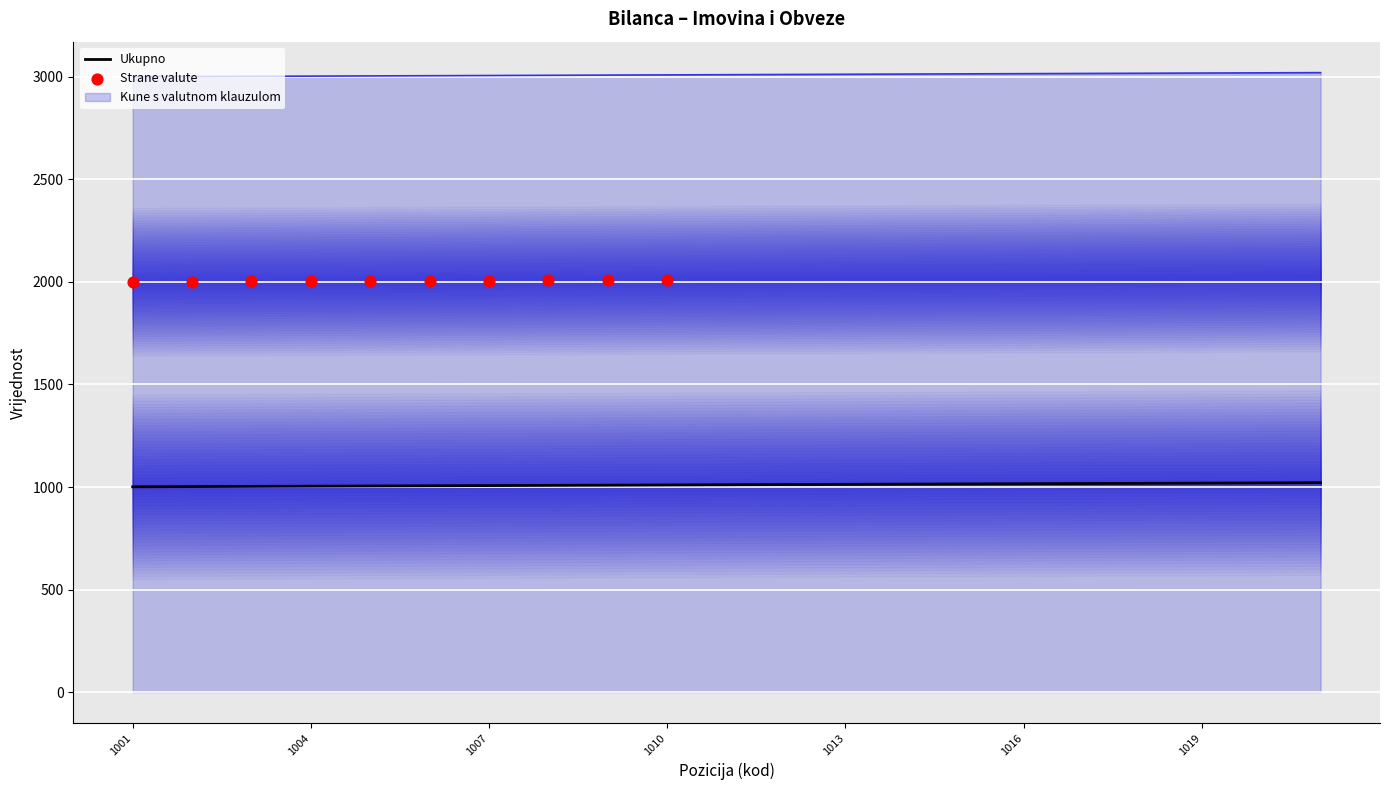

At which category is the sum across all series the highest?

1021